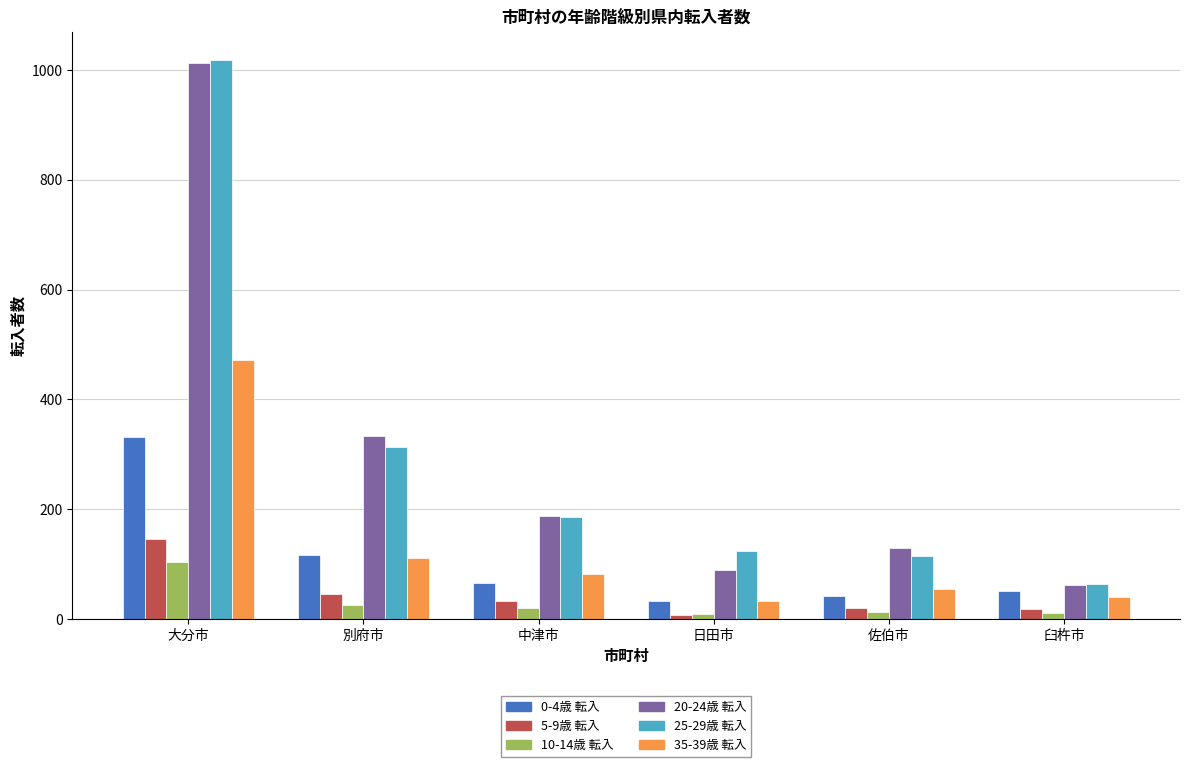

What is the highest value of the 25-29歳 転入 series?

1018